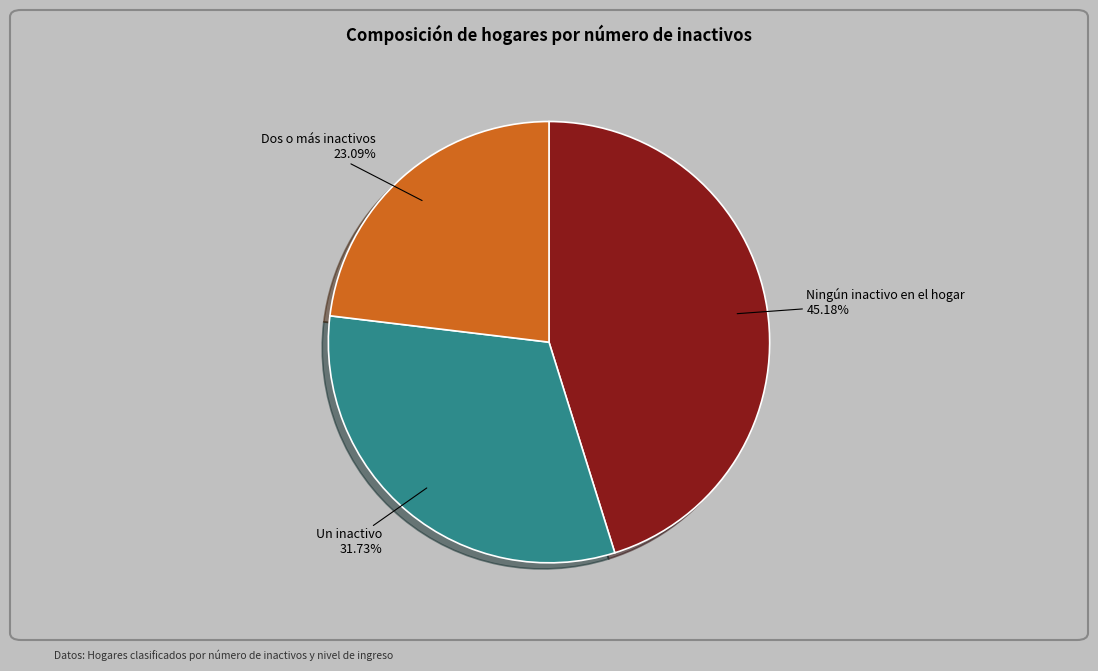

Do Dos o más inactivos and Ningún inactivo en el hogar together represent more than half of the pie?

Yes